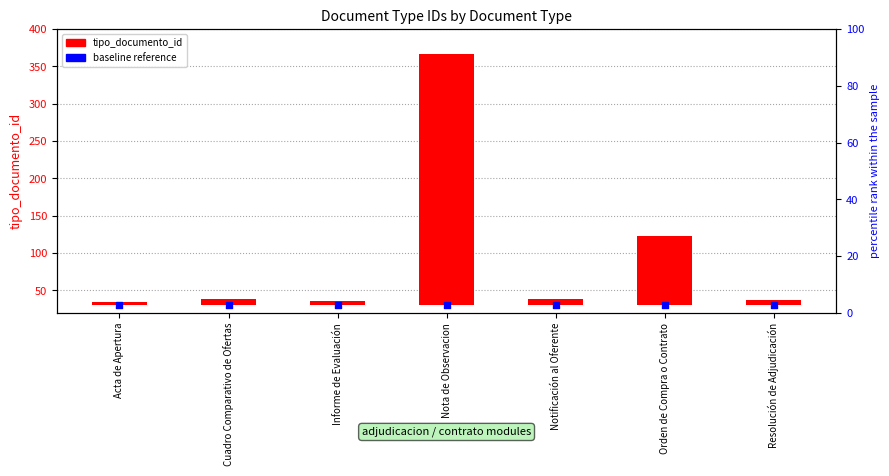

What is the total value across all series at Informe de Evaluación?

36